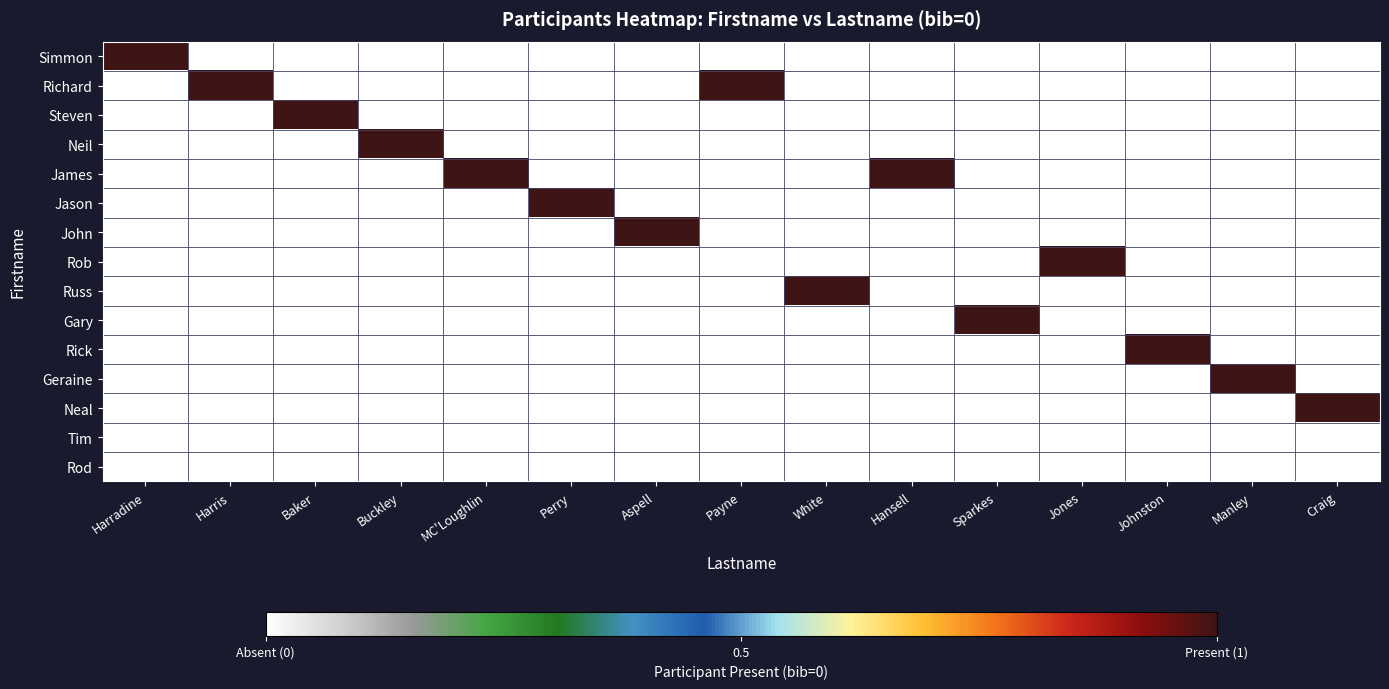

At which category is the sum across all series the highest?

Harradine